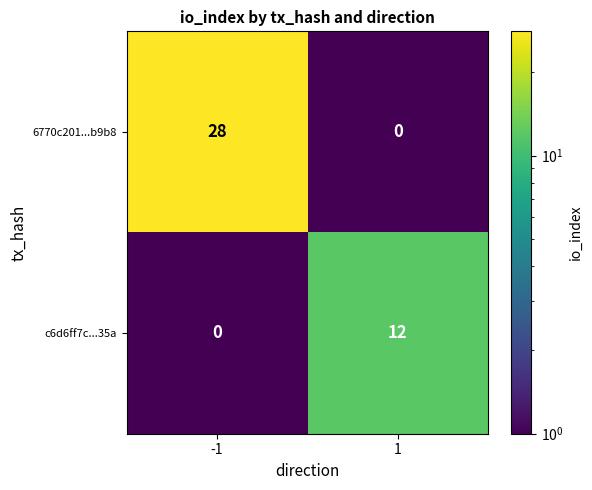

What is the sum of all c6d6ff7c...35a values?

12